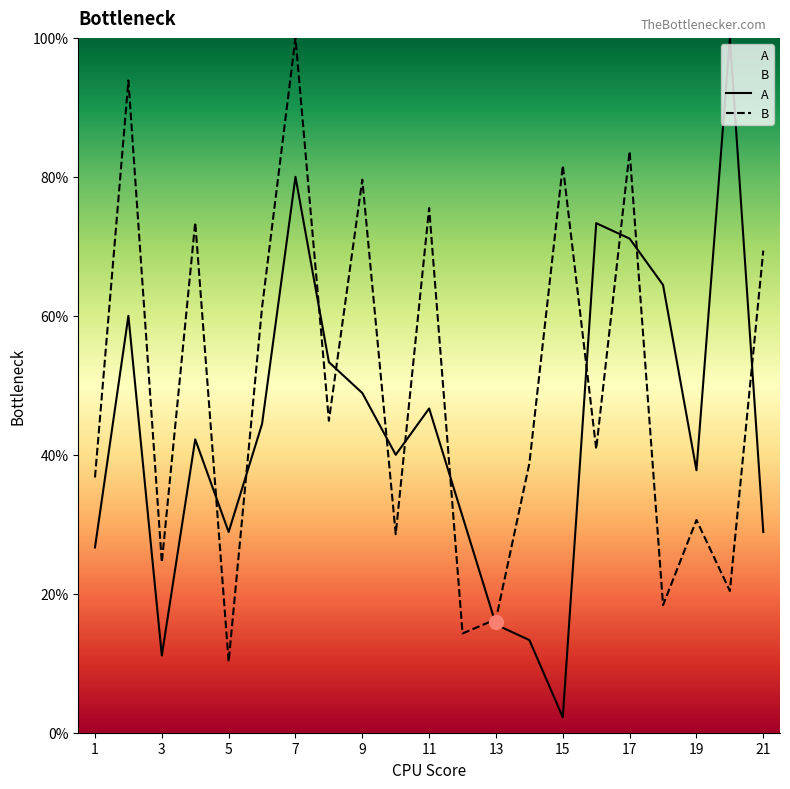

Rank the series by their maximum value, from lowest to highest.

A, B